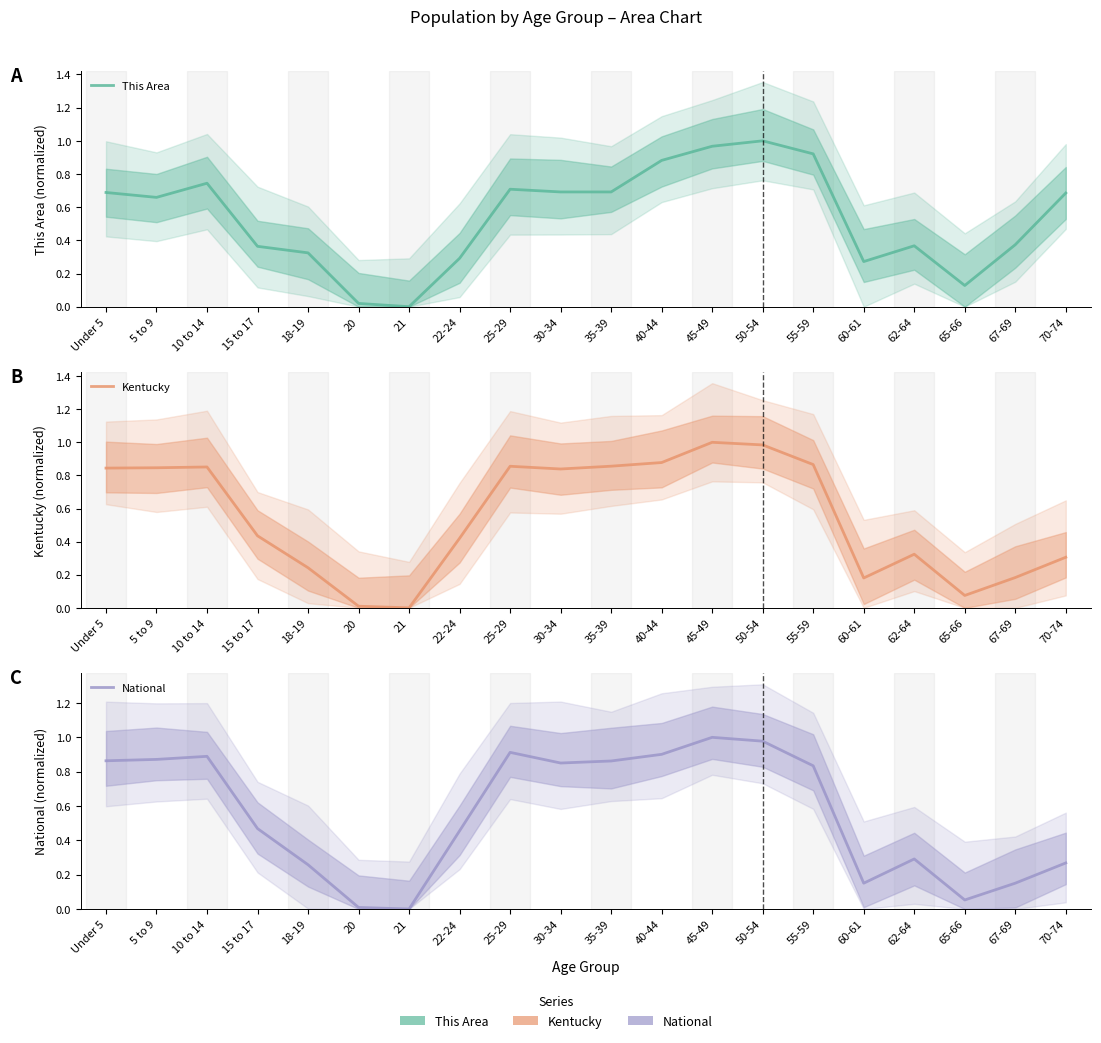

Is it true that National equals 0.7 at 21?

False